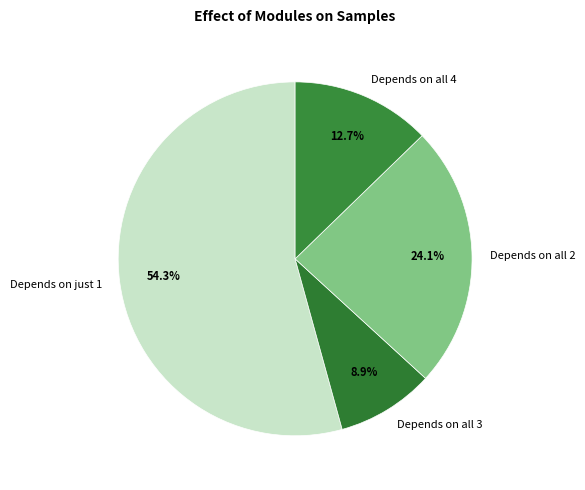

To the nearest percent, what is the average slice percentage?

25%